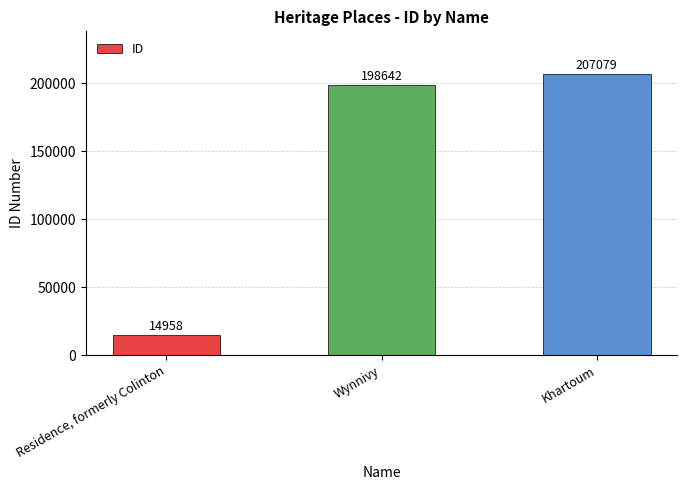

The value at Khartoum is 44367. True or false?

False